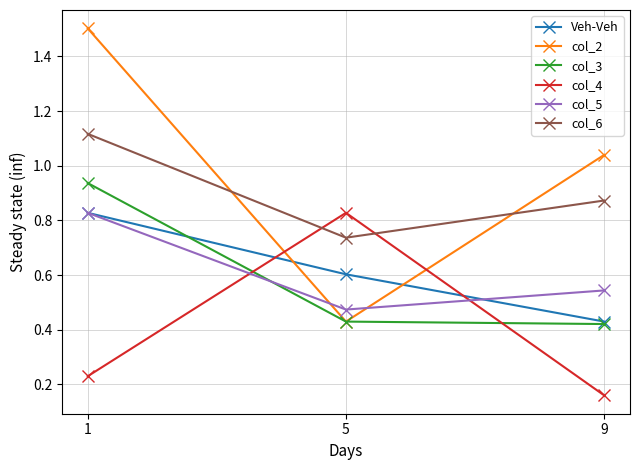

The value of col_3 at 1 is 1.6. True or false?

False